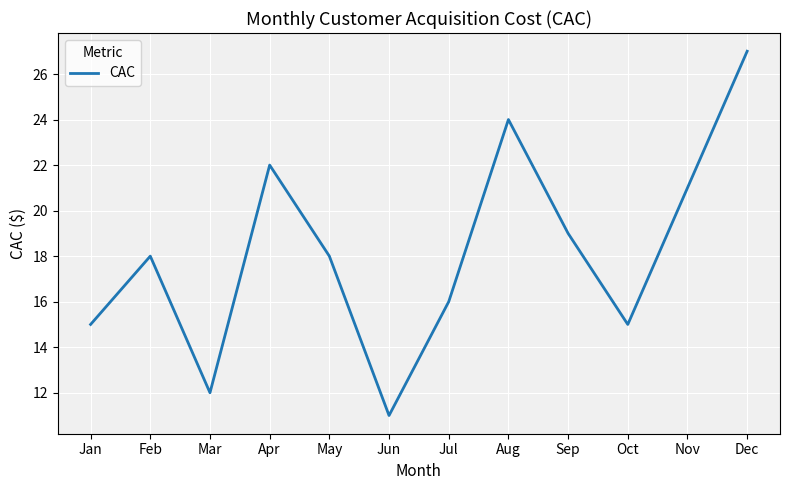

Does the chart have visible grid lines?

Yes